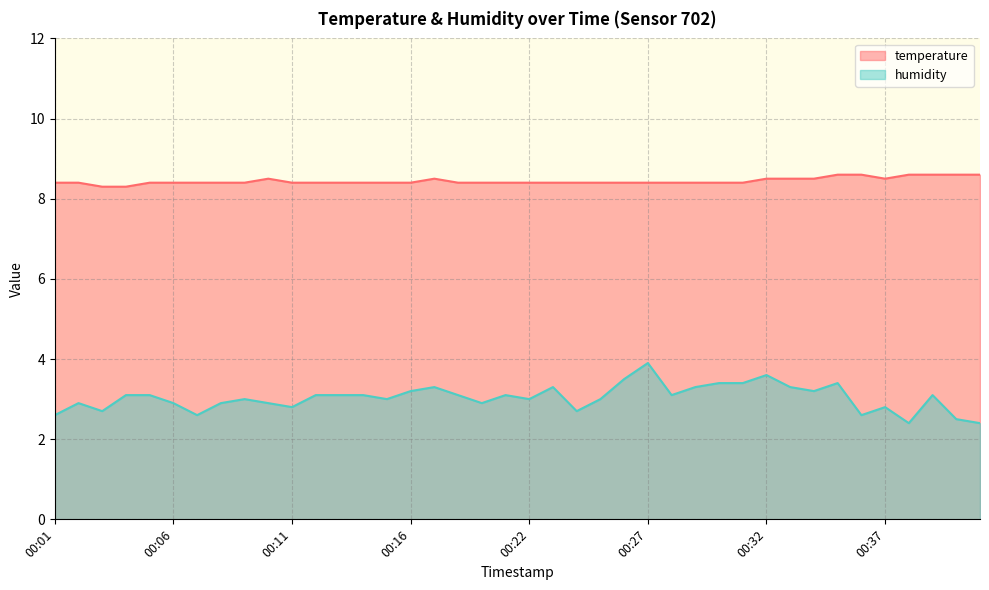

How many lines are shown in the chart?

2